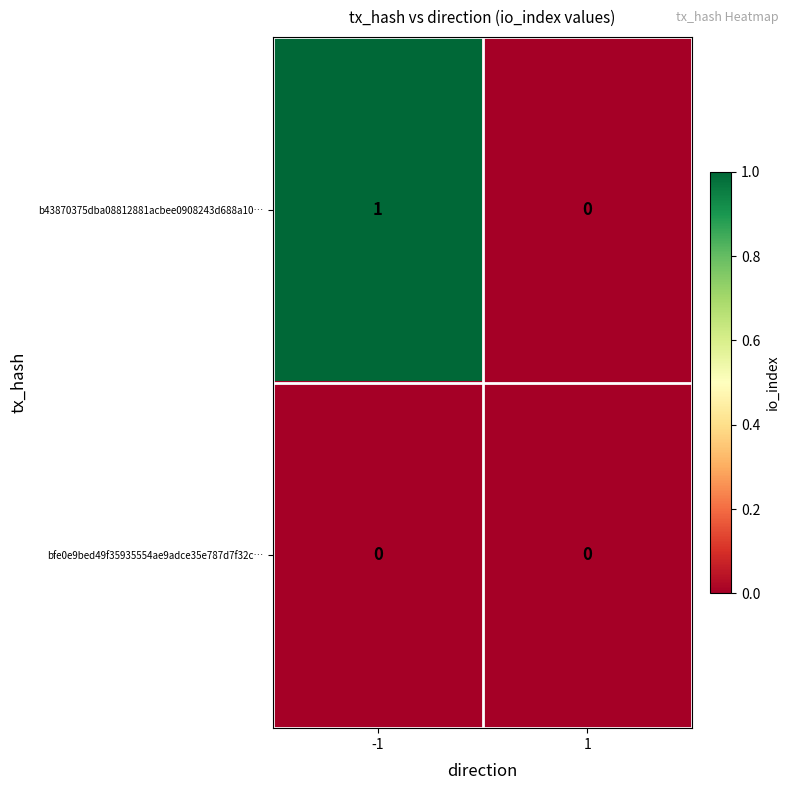

What is the spread (max minus min) of values at -1?

1